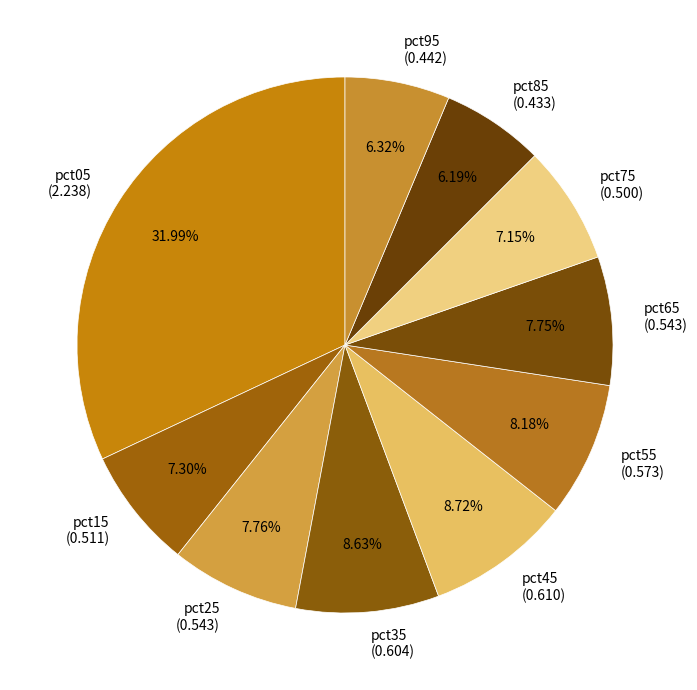

How many slices are in this pie chart?

10